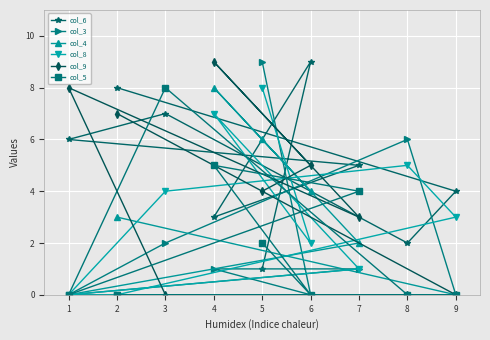

What is the average value of the col_6 series?

5